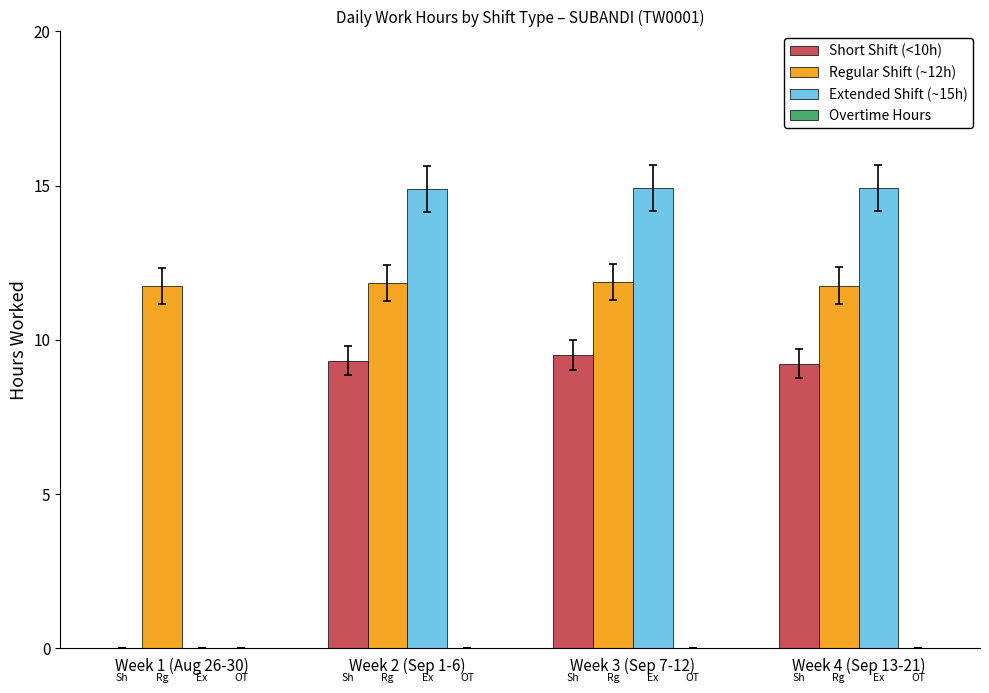

What is the average value of the Short Shift (<10h) series?

7.0